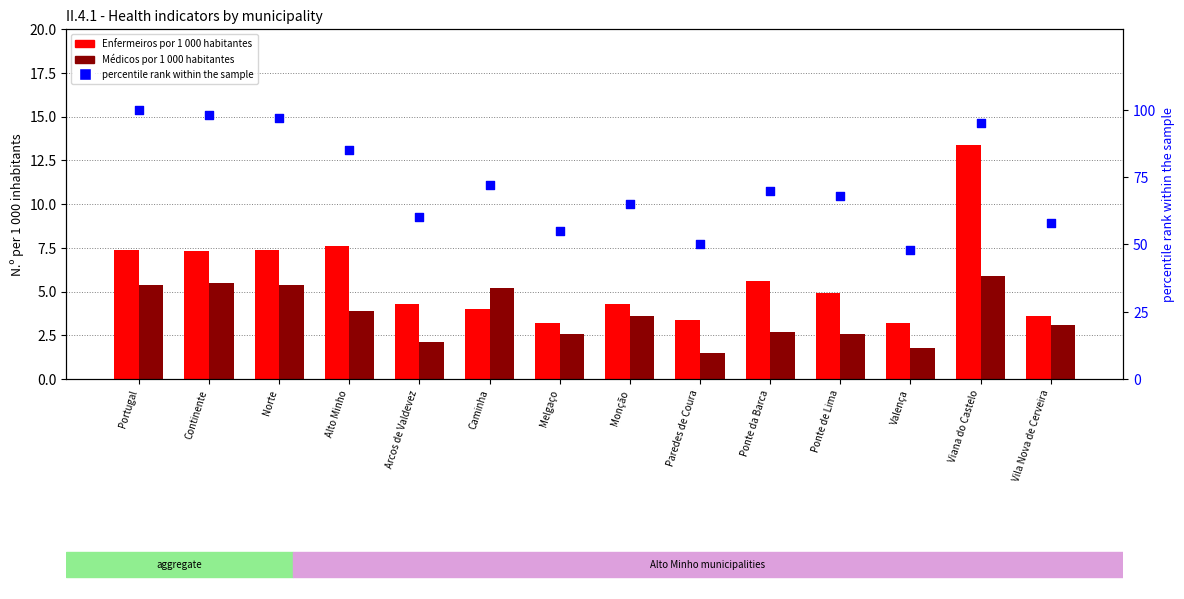

Which series has the widest spread of Y values?

percentile rank within the sample